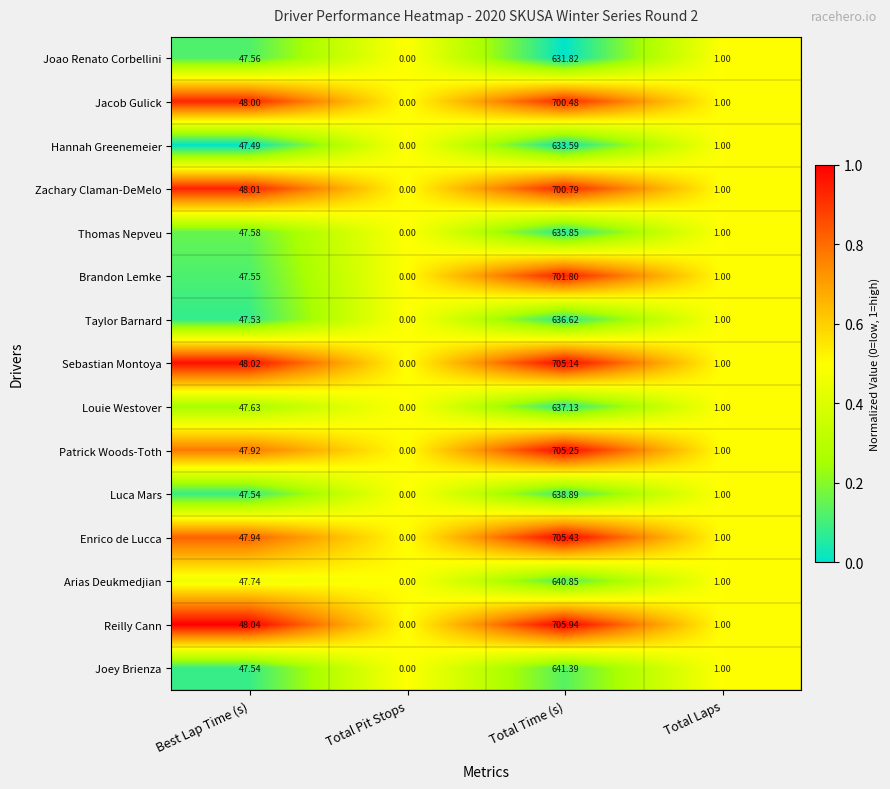

Which category has the highest value across all series?

Total Time (s)